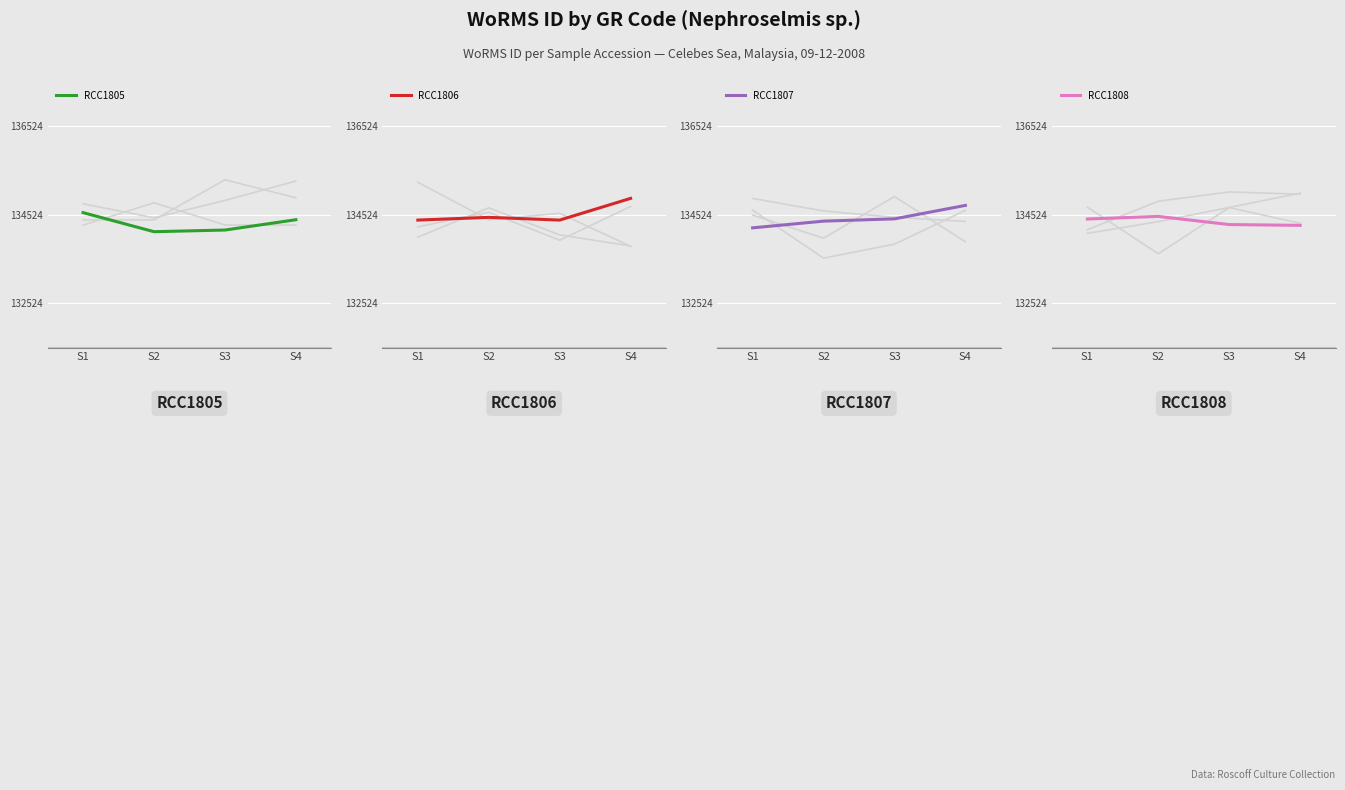

Is the value of RCC1808 at S2 greater than the value of RCC1807 at S3?

Yes